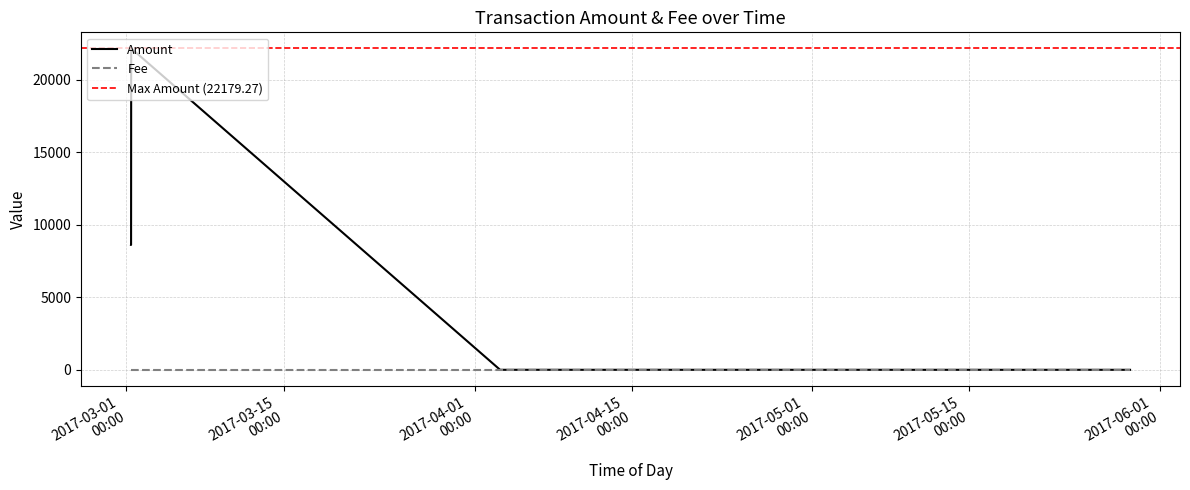

What is the average value of the Amount series?

10266.5